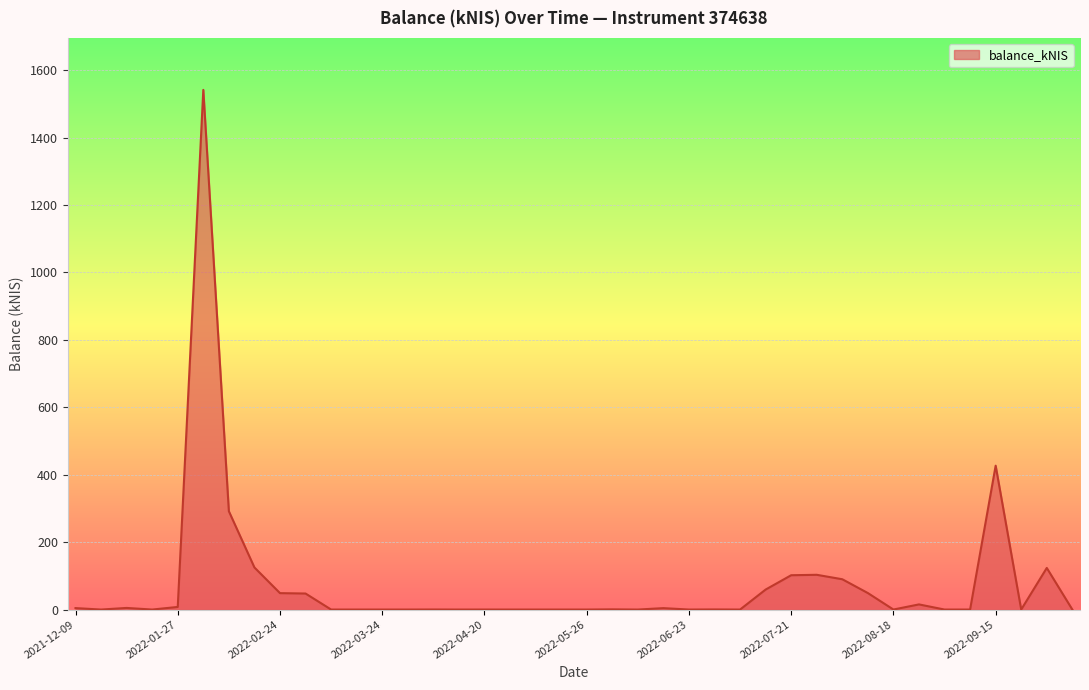

True or false: there are more than 1 points higher than both neighbors.

True